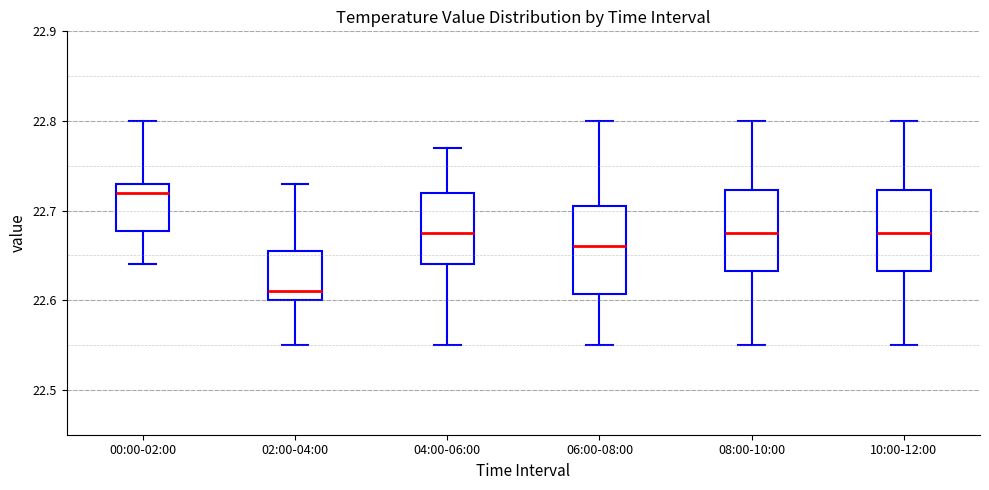

Where does the median line of the box for 08:00-10:00 sit on the y-axis? The values are not printed on the chart, so give them approximately, as read against the axis.

22.68